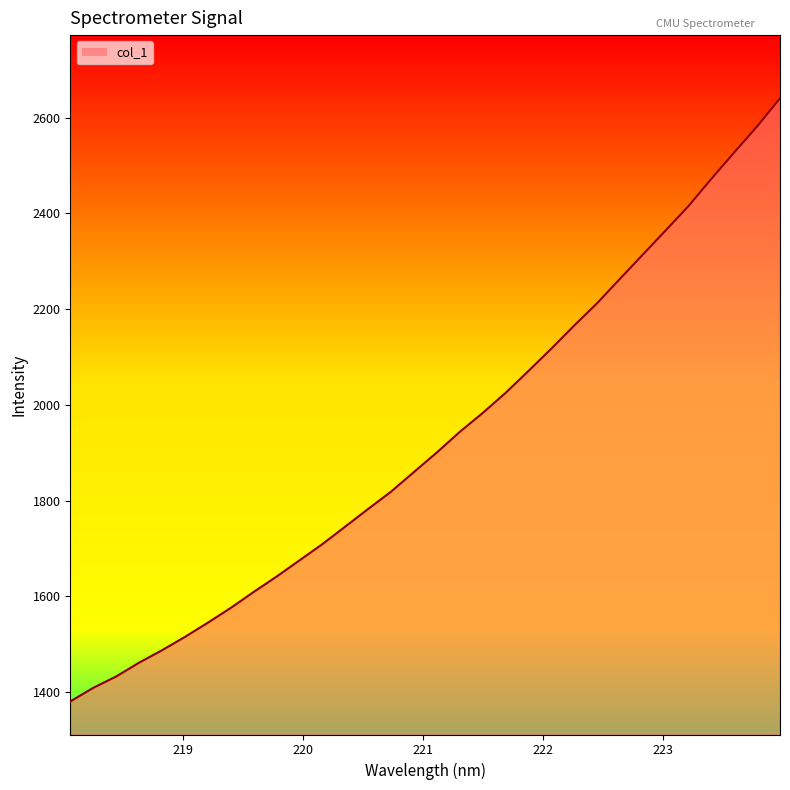

What is the minimum value shown in the chart?

1380.8